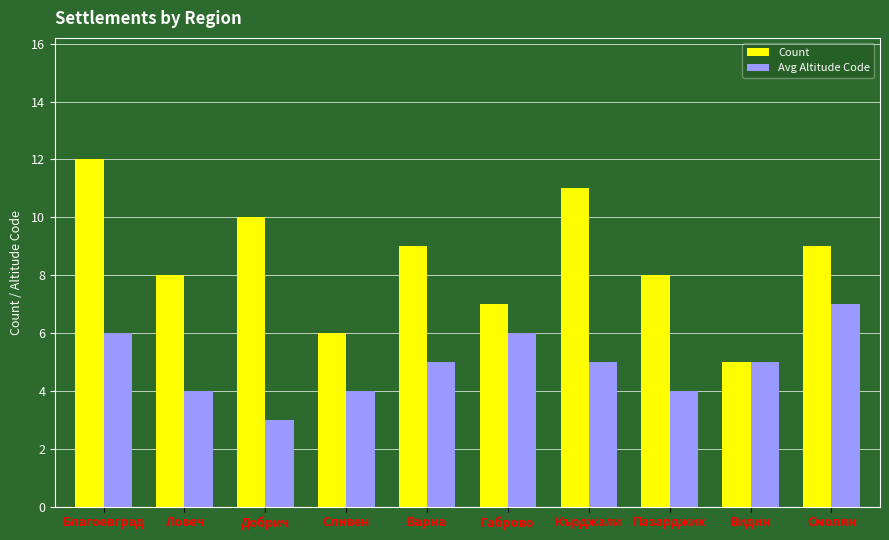

What is the minimum value shown in the chart?

3